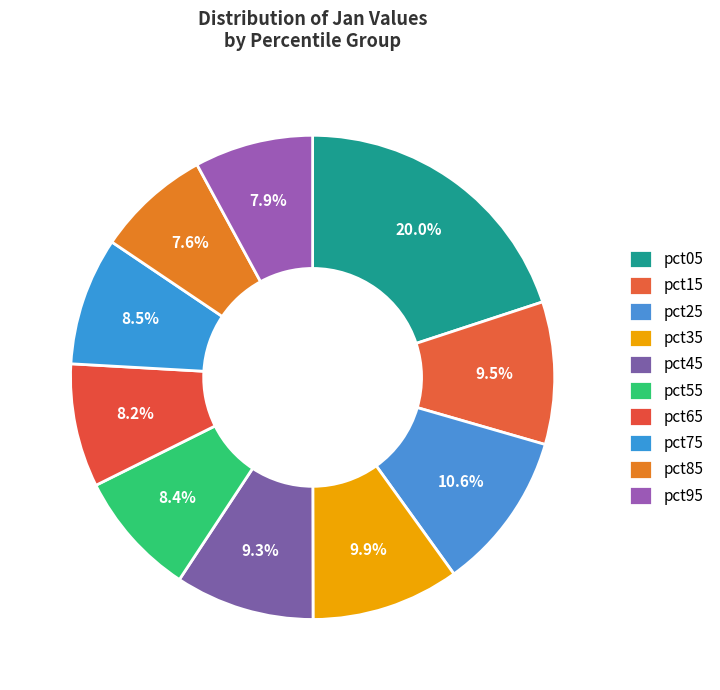

True or false: pct85 accounts for 1% of the total.

False